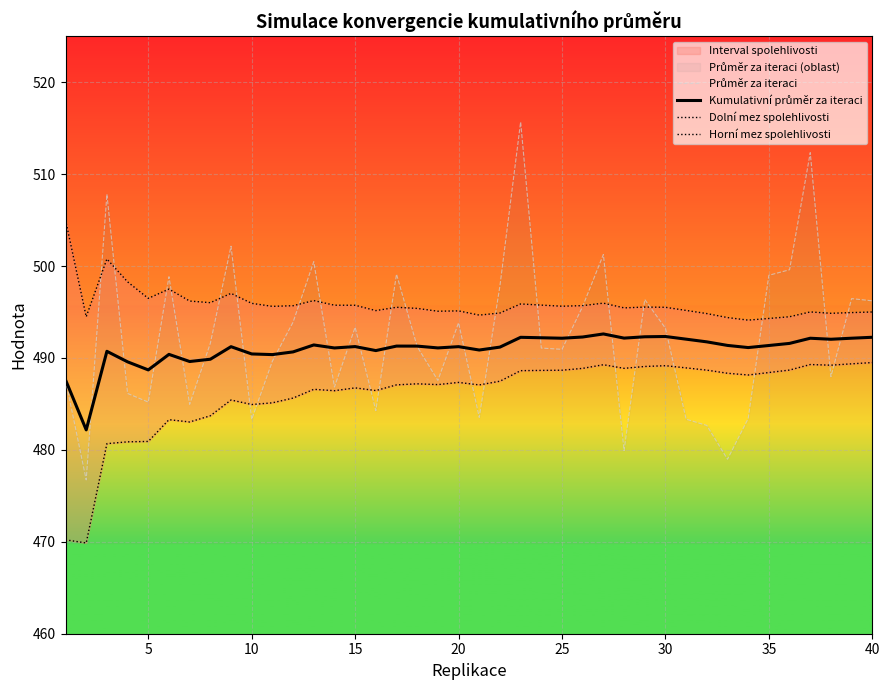

What value does the Dolní mez spolehlivosti series have at 40?

489.5